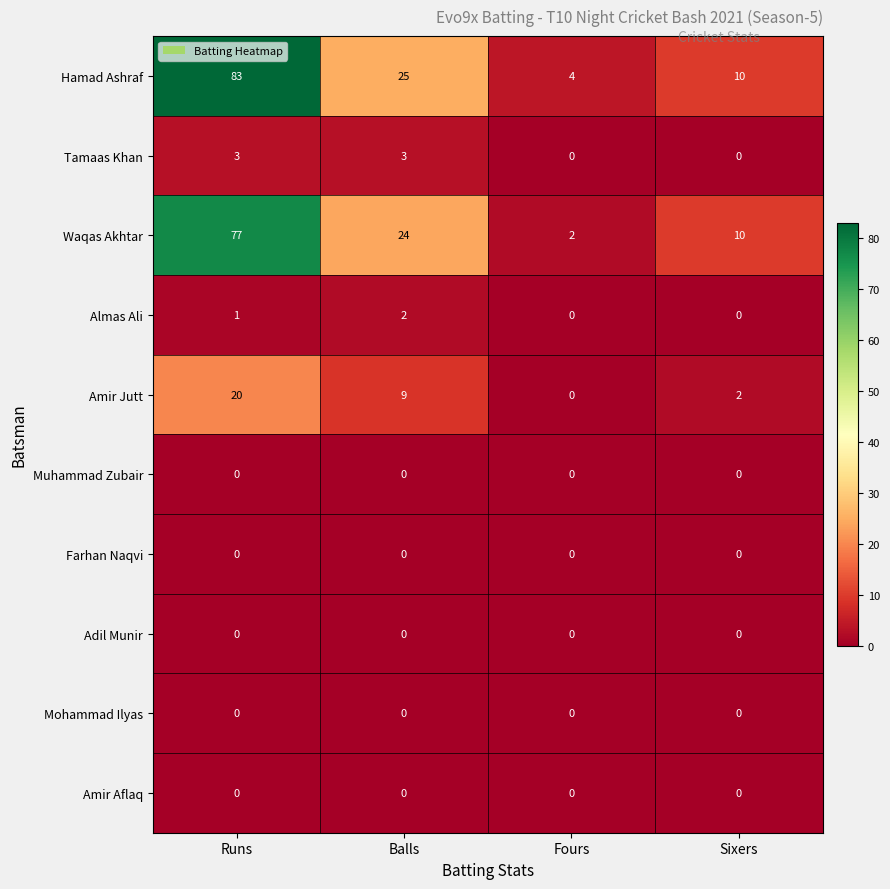

How many series are shown in this chart?

10